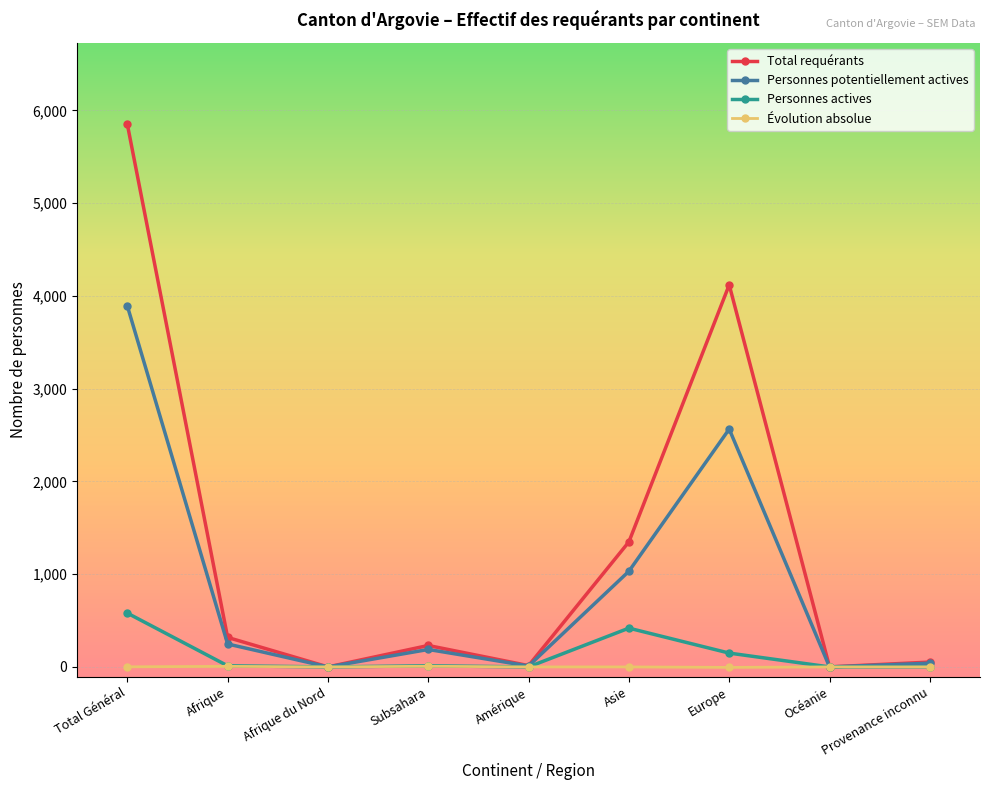

At which category does Total requérants reach its first local peak?

Subsahara